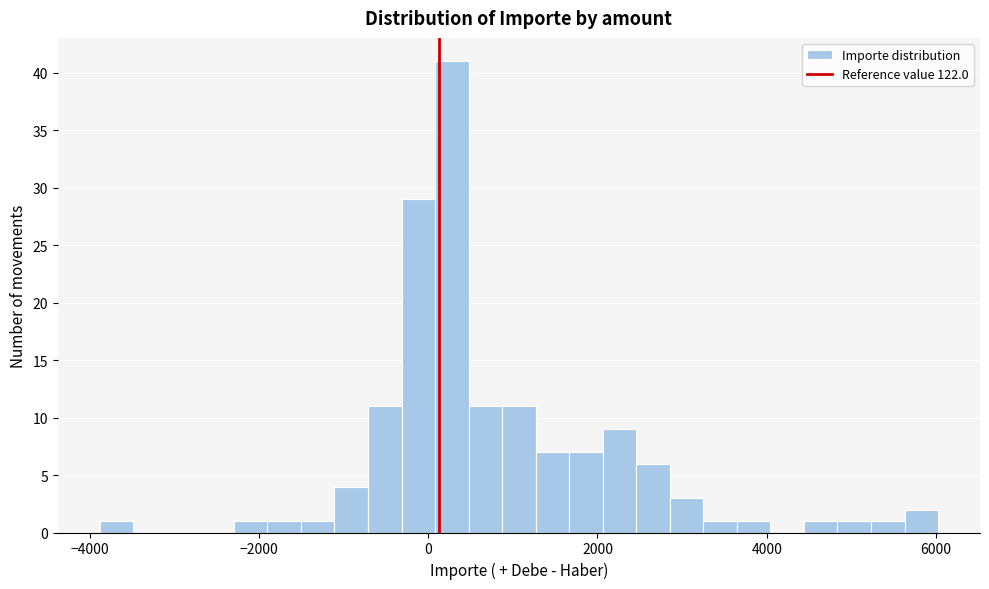

Read against the x-axis, roughly where is the centre of the tallest bar?

200